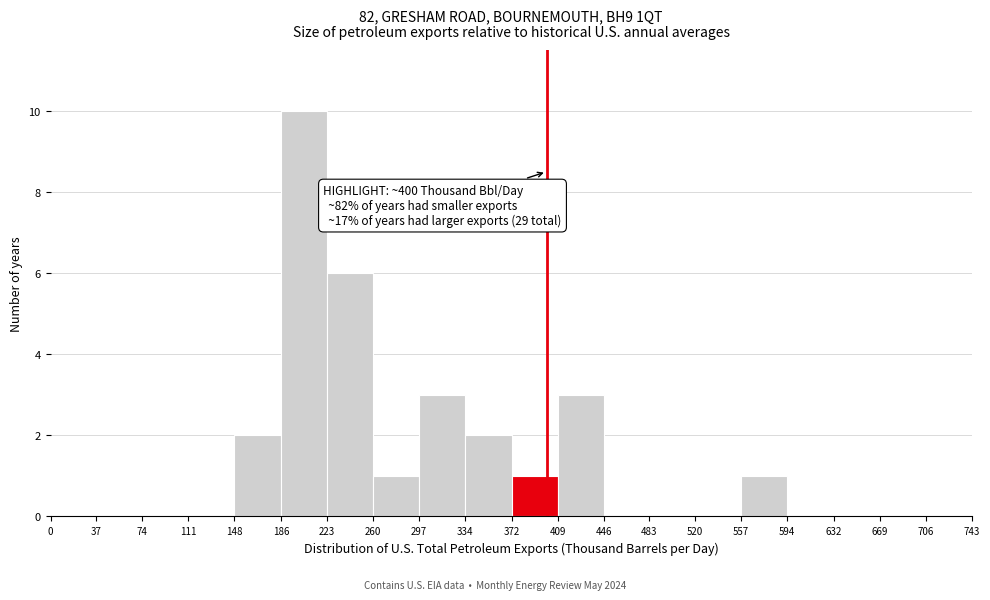

Over which range of the x-axis is the bar tallest?

186 to 223